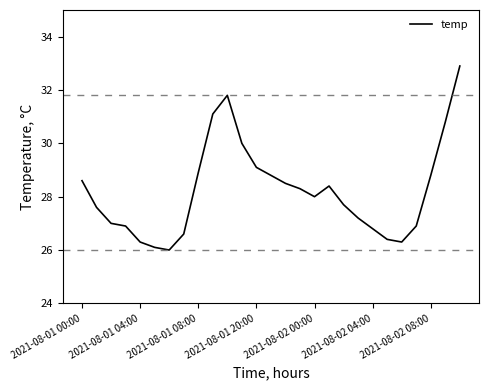

What is the minimum value shown in the chart?

26.0